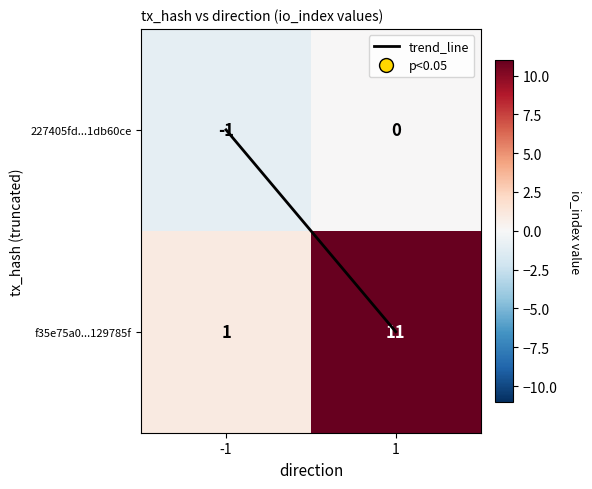

How many categories are shown in the chart?

2